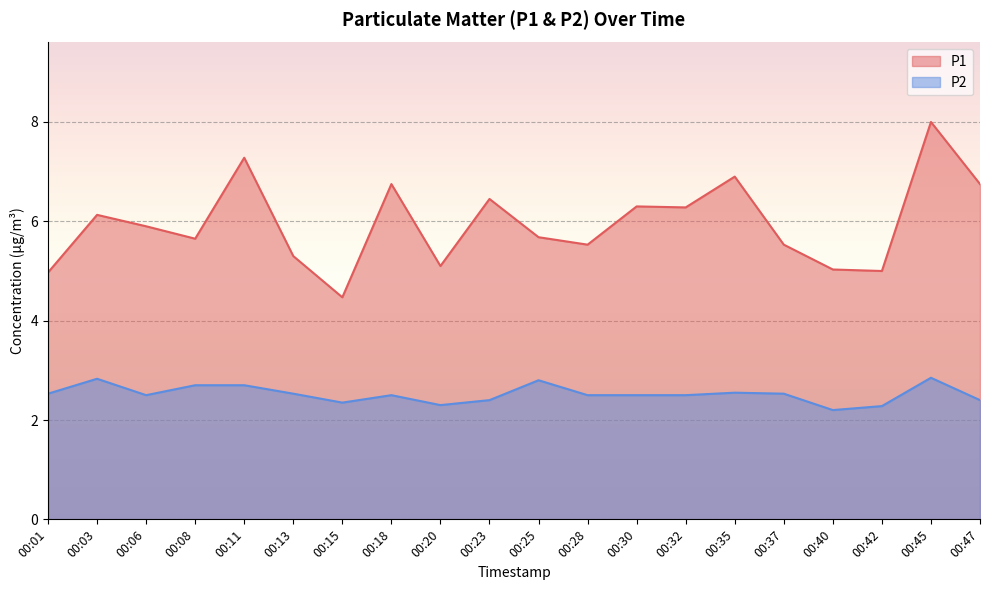

How many lines are shown in the chart?

2